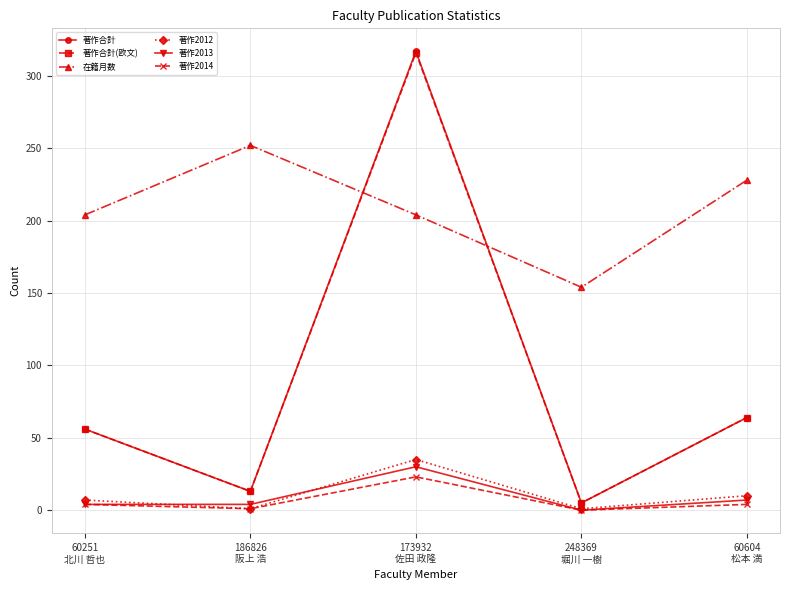

What is the average value of the 著作合計 series?

91